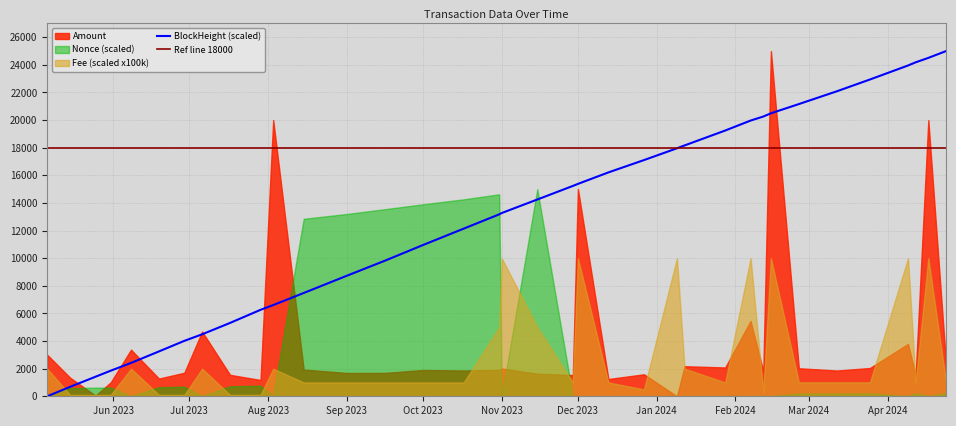

What is the minimum value for Ref line 18000?

18000.0